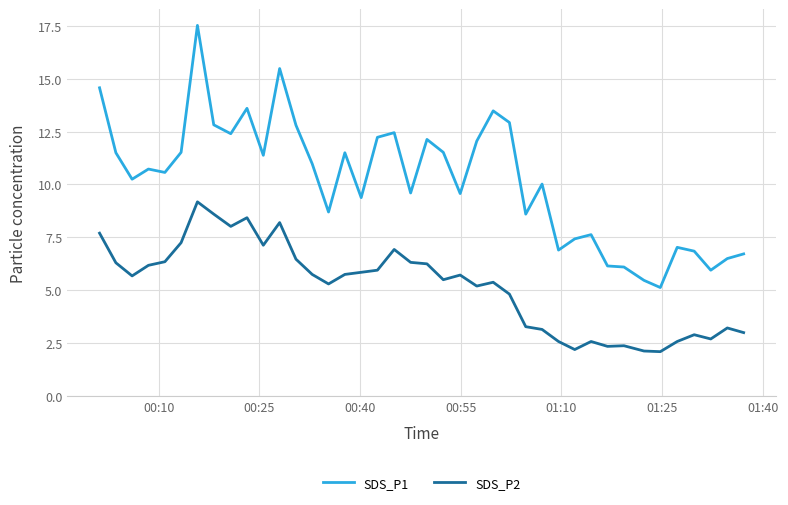

What is the difference between the maximum and minimum values in the SDS_P2 series?

7.1